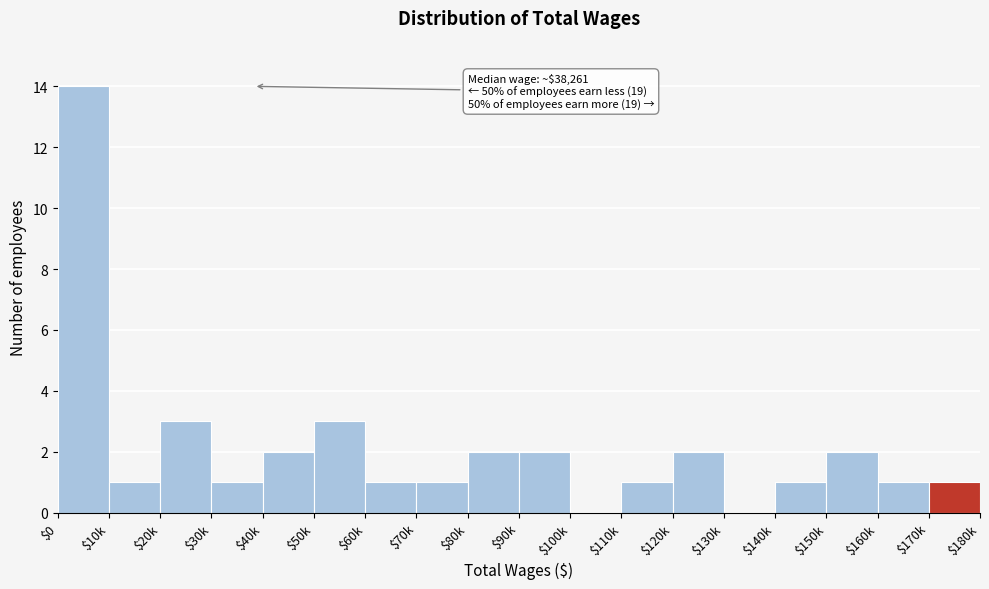

Which label corresponds to the largest value in the chart?

$0